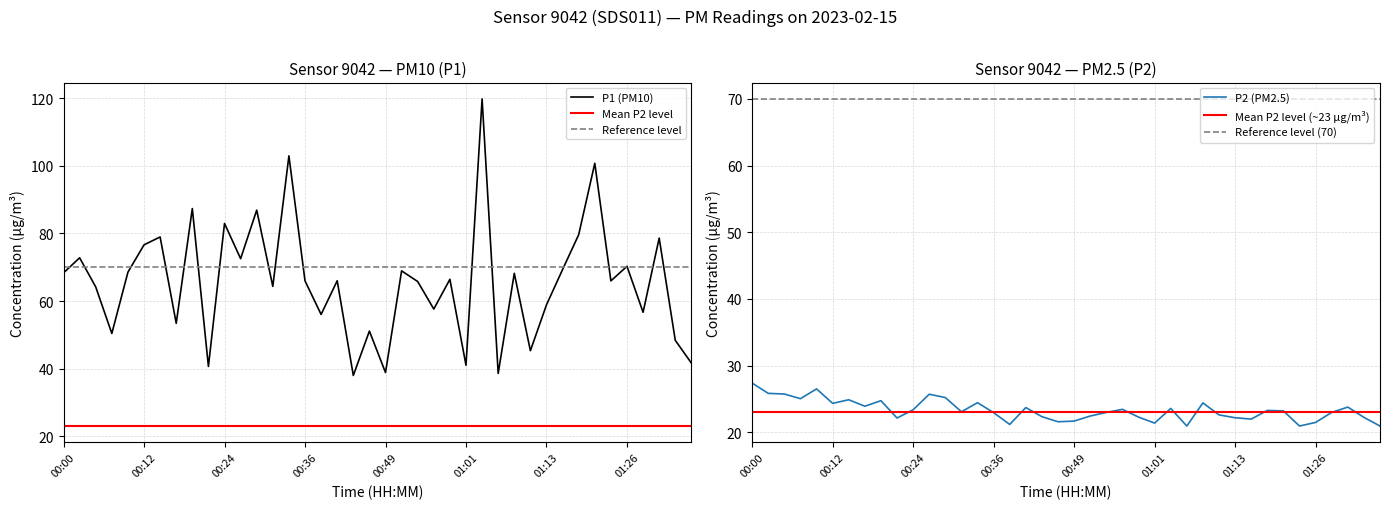

At which category does P2 reach its first local peak?

00:09